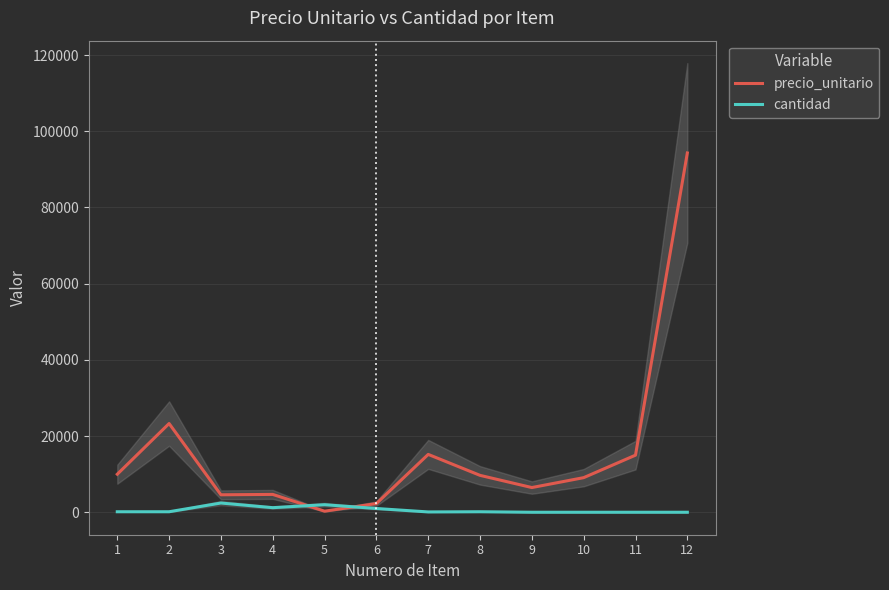

How many intersections are there between cantidad and precio_unitario?

2